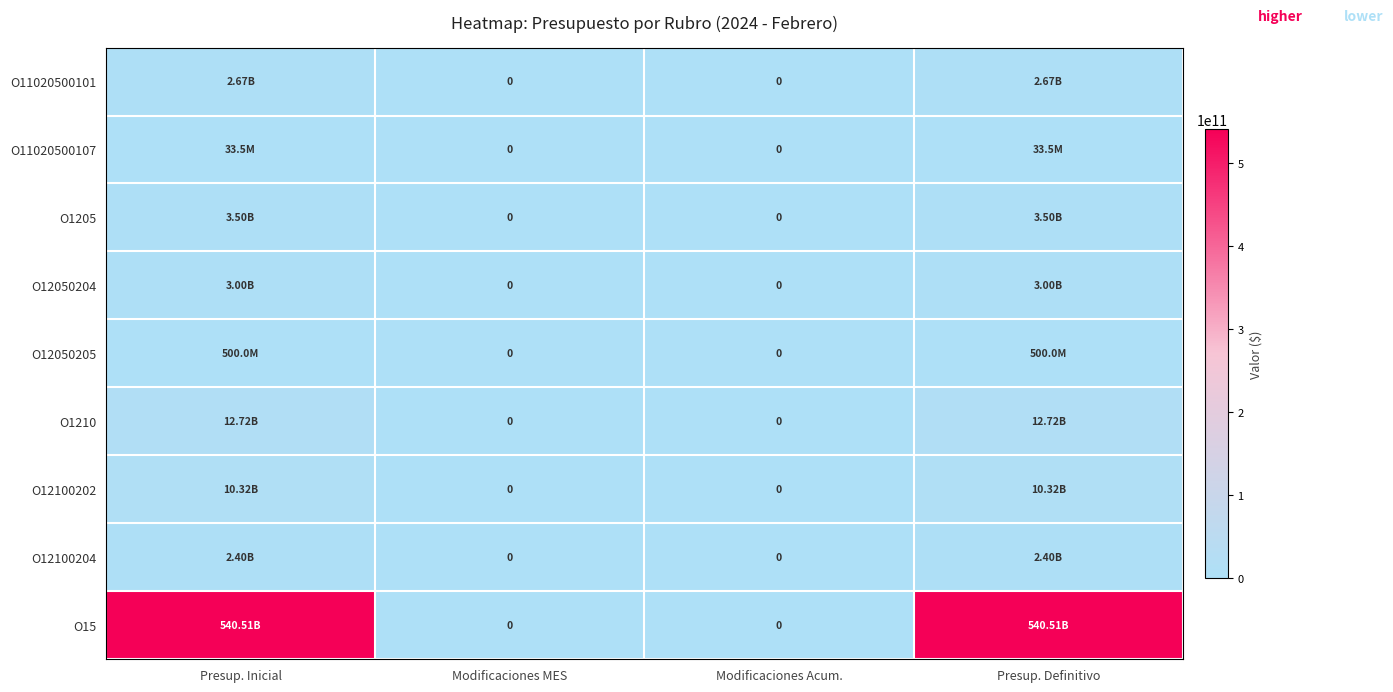

What is the average value of the O1205 series?

1750000000